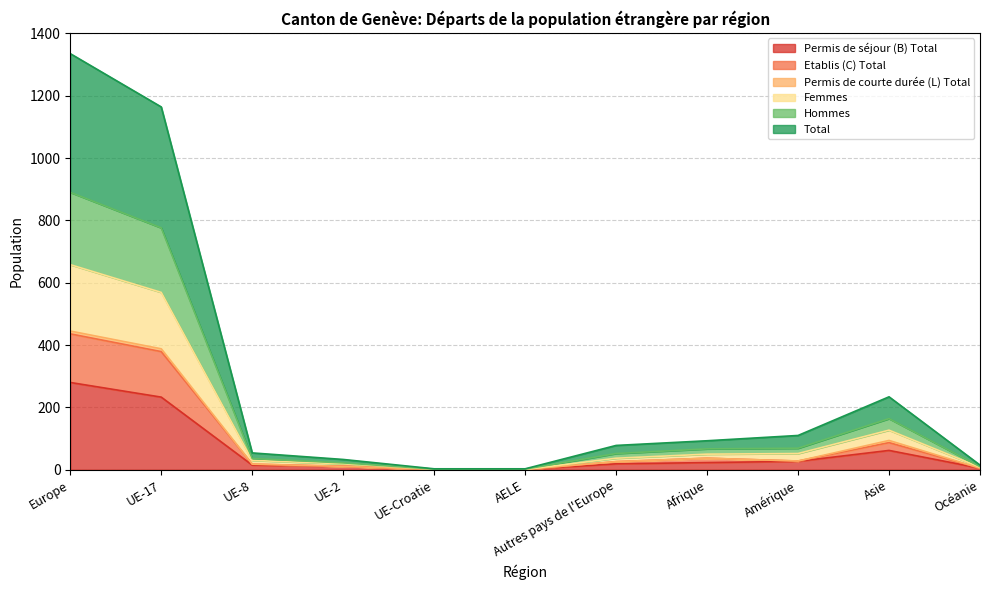

What is the minimum value shown in the chart?

1